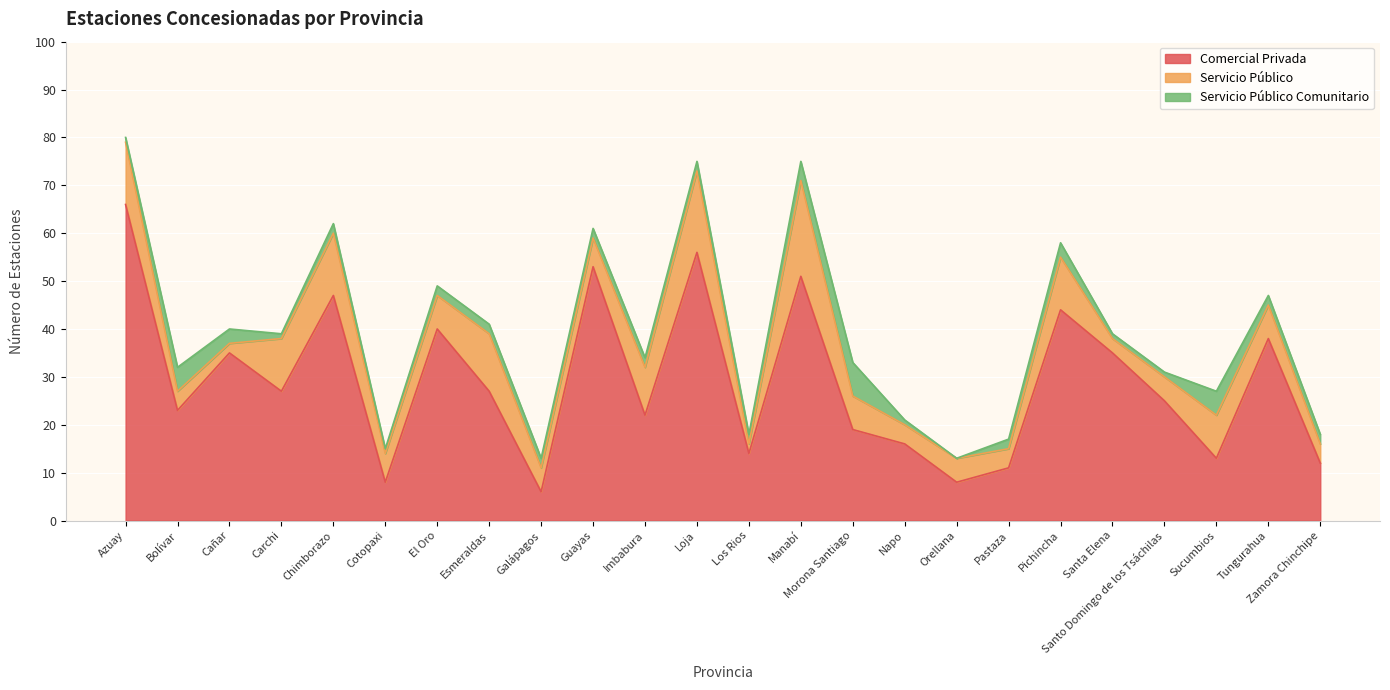

What is the sum of the Comercial Privada values at Bolívar and Esmeraldas?

50